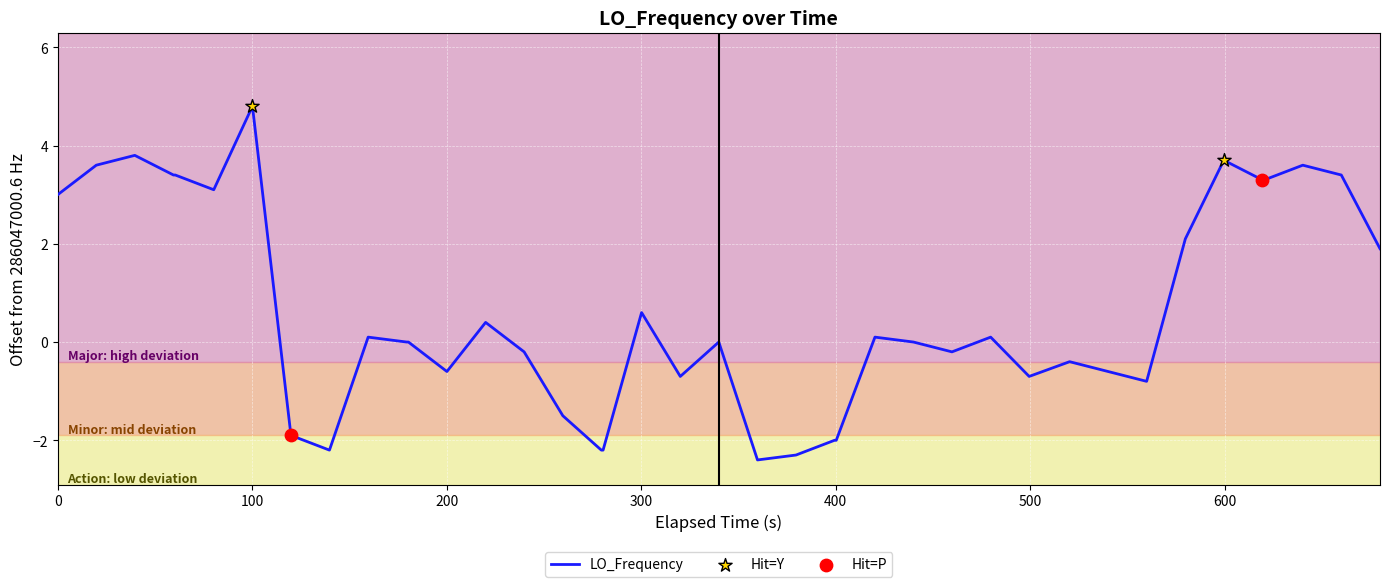

What is the maximum value shown in the chart?

4.8